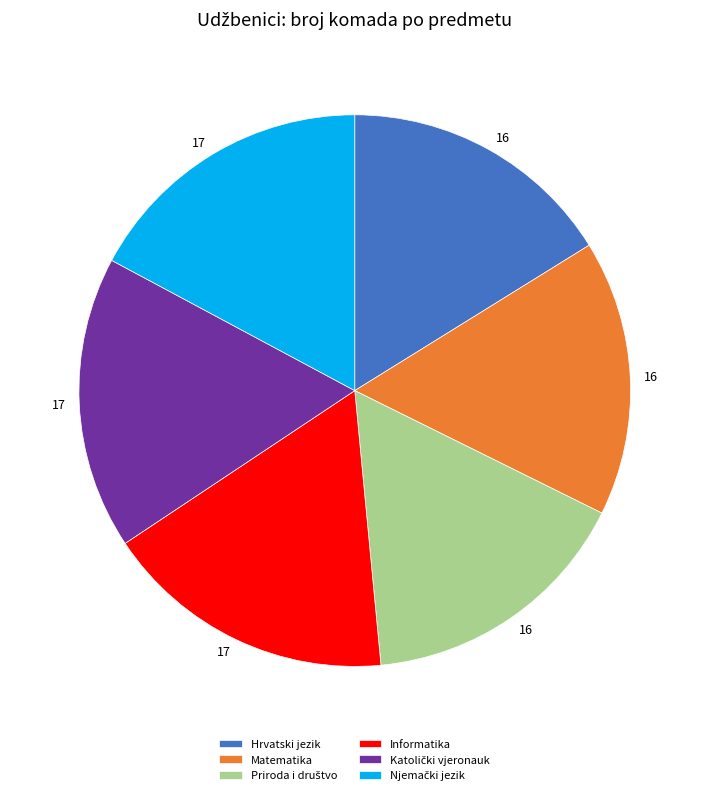

How many slices are in this pie chart?

6